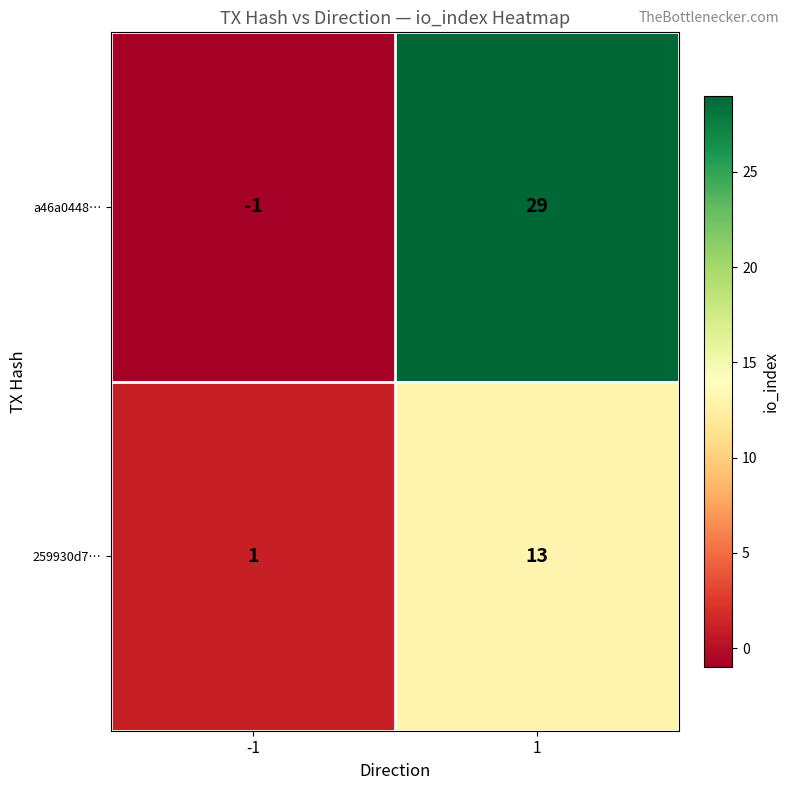

At how many categories does at least one series exceed 2?

1